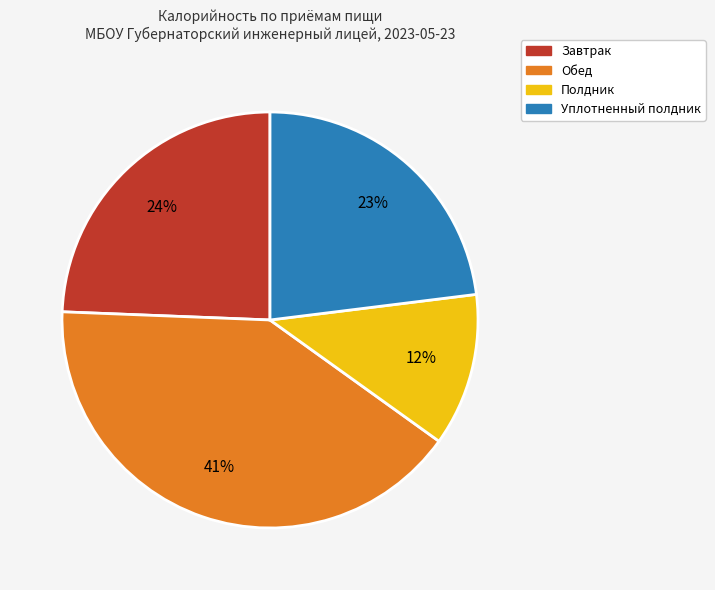

How many segments does this pie chart have?

4